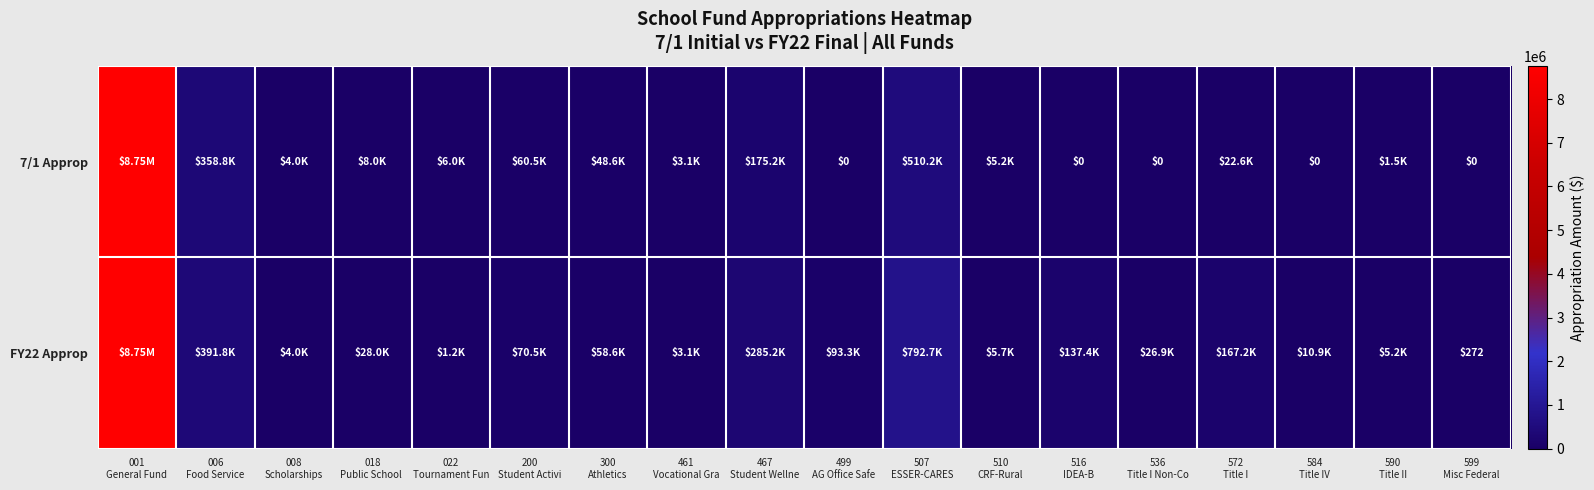

List the series in order of their overall mean, lowest first.

7/1 Approp, FY22 Approp